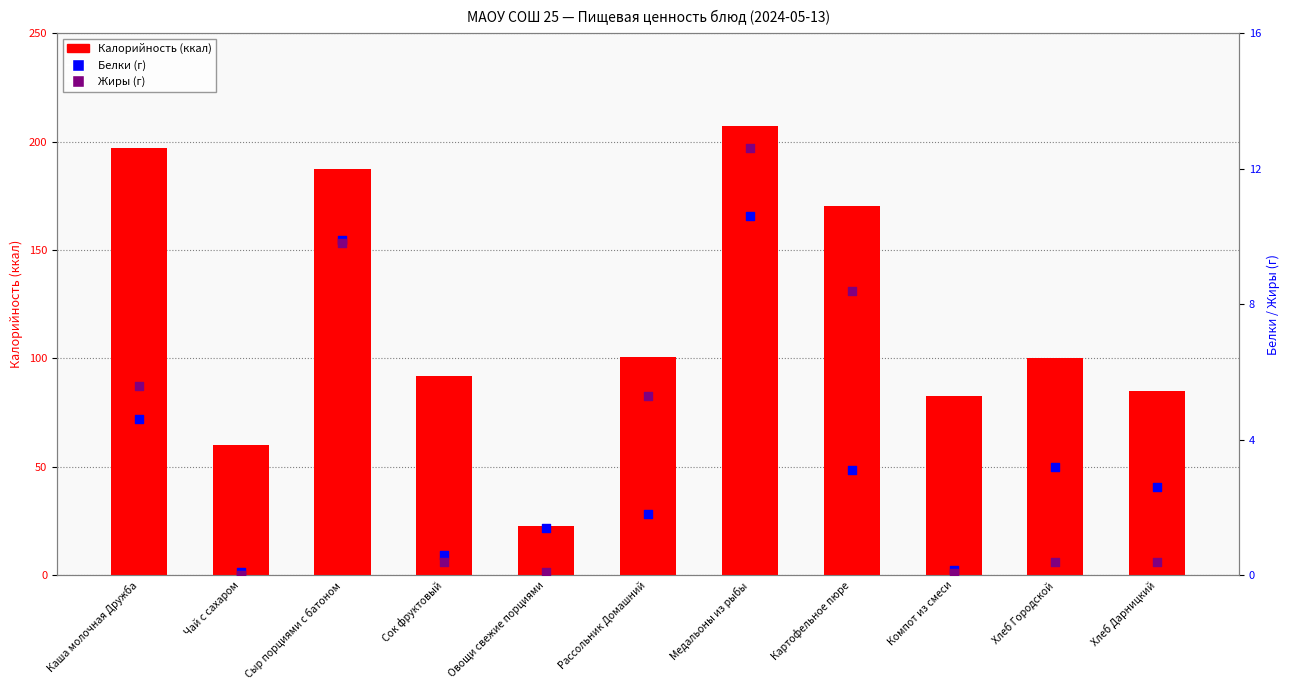

At how many categories does at least one series exceed 40?

10